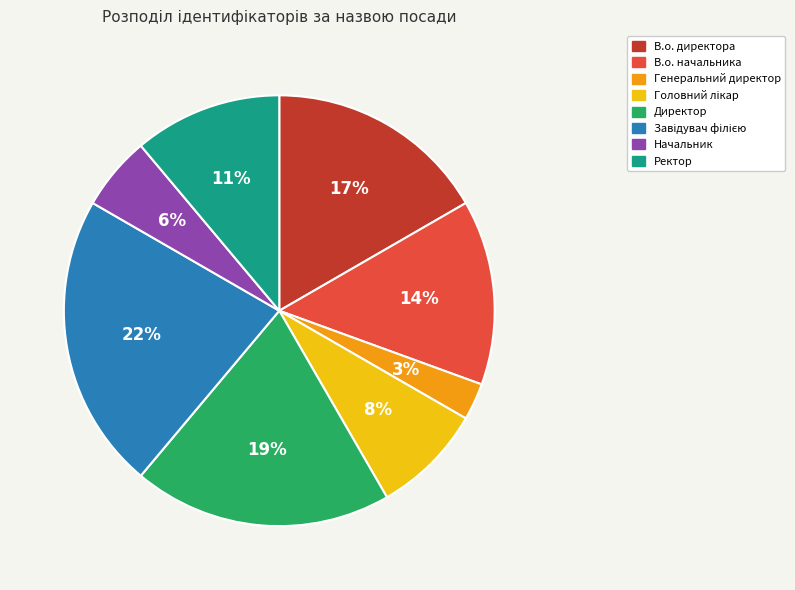

To the nearest percent, what is the difference between the largest and smallest slice percentages?

19%